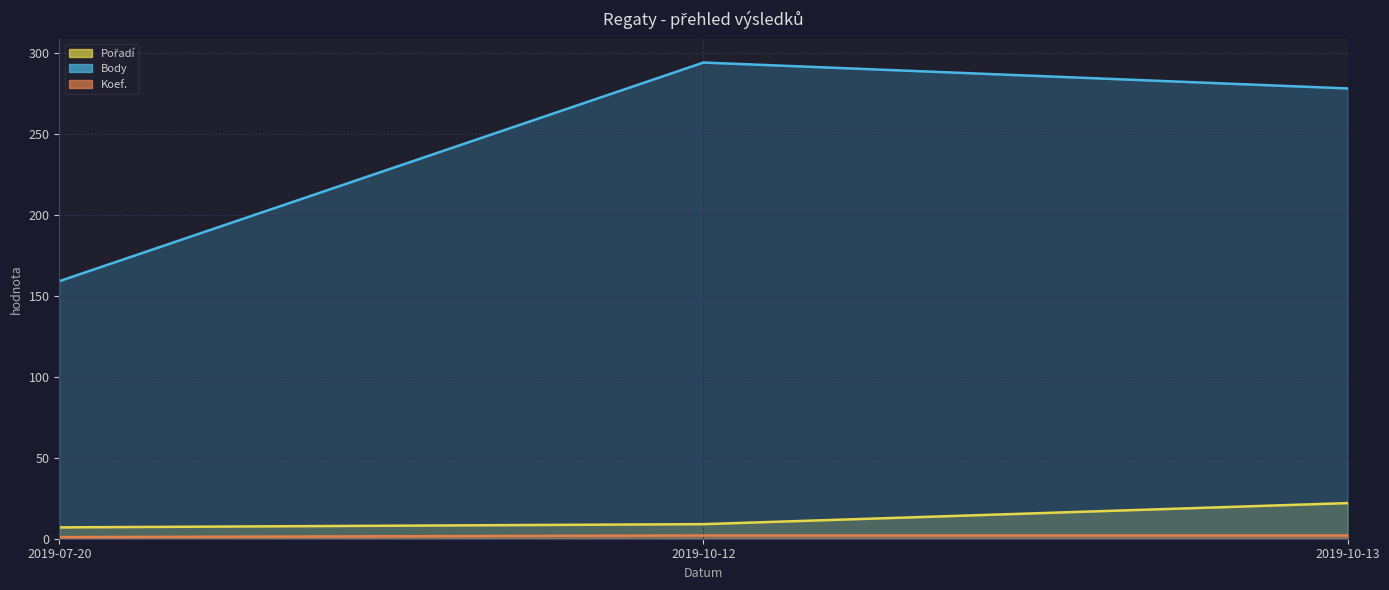

Which category has the highest value in the Koef. series?

2019-10-12